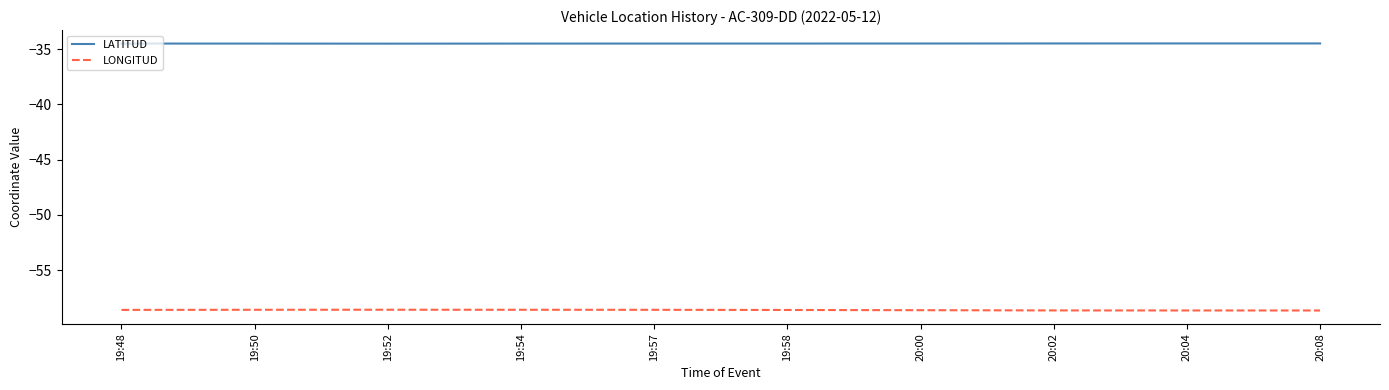

What is the greatest value displayed?

-34.5